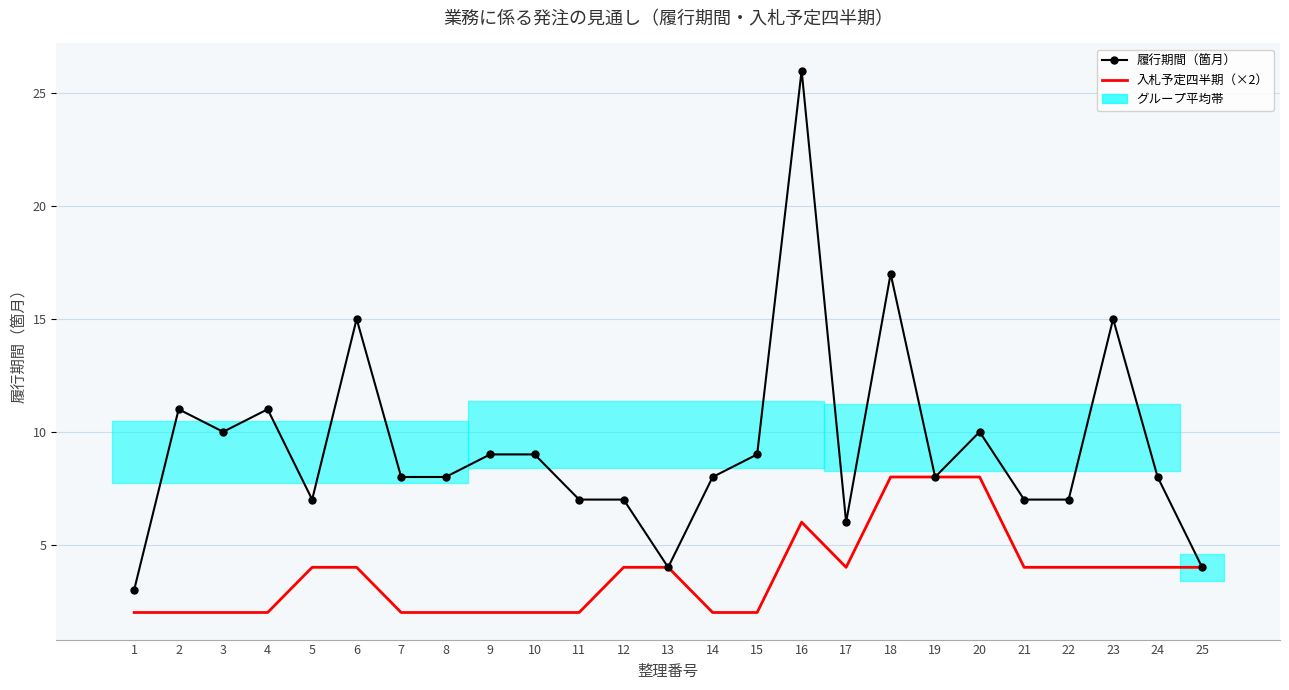

What is the spread (max minus min) of values at 2?

9